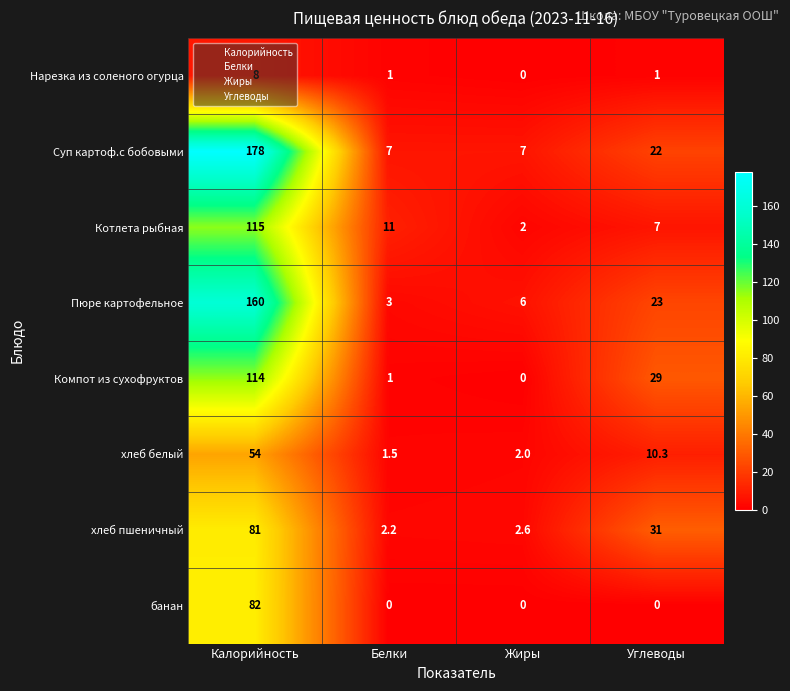

The Пюре картофельное series shows 5.3 at Белки. True or false?

False